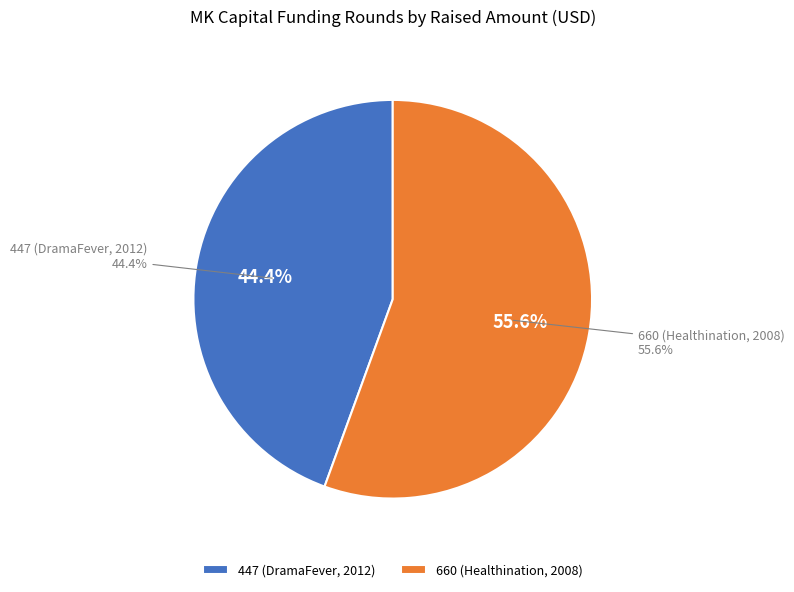

Rank the categories by value from highest to lowest.

660 (Healthination, 2008), 447 (DramaFever, 2012)